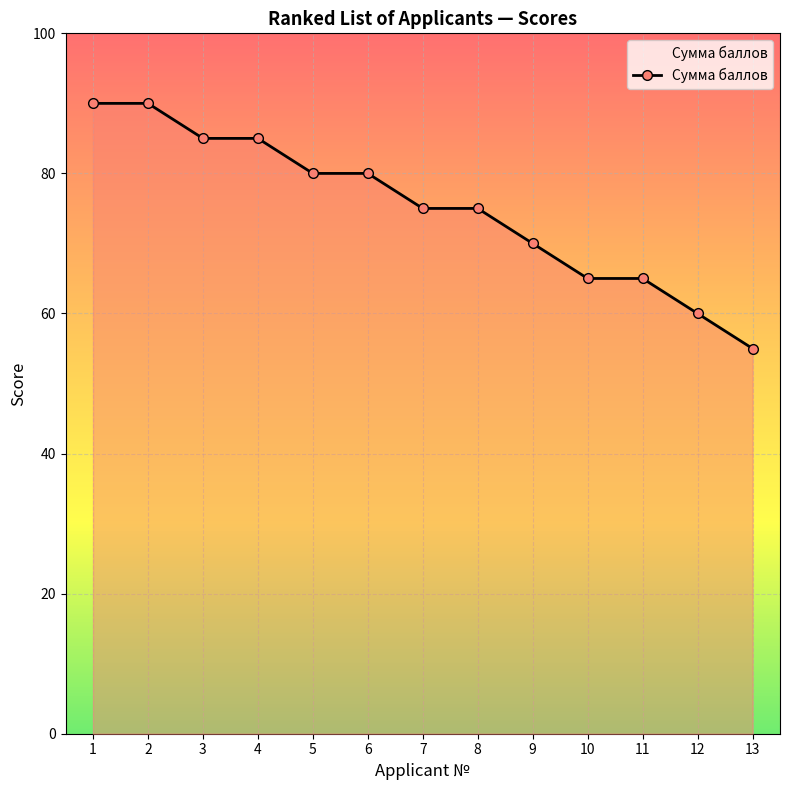

What is the smallest value displayed?

55